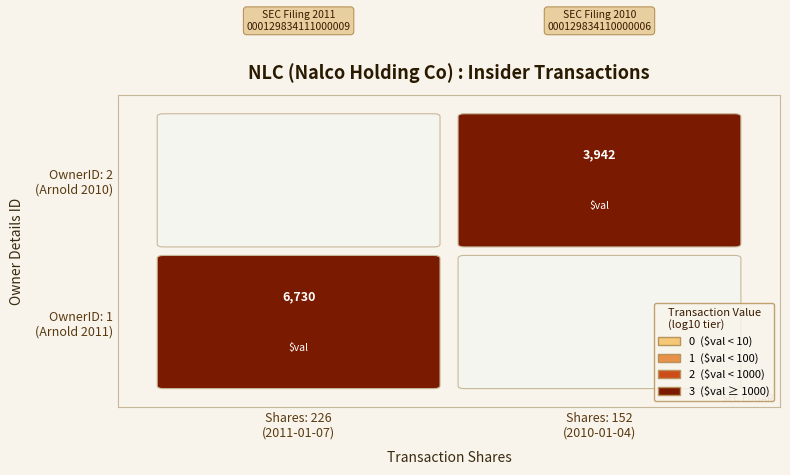

How many data points does each series have?

2